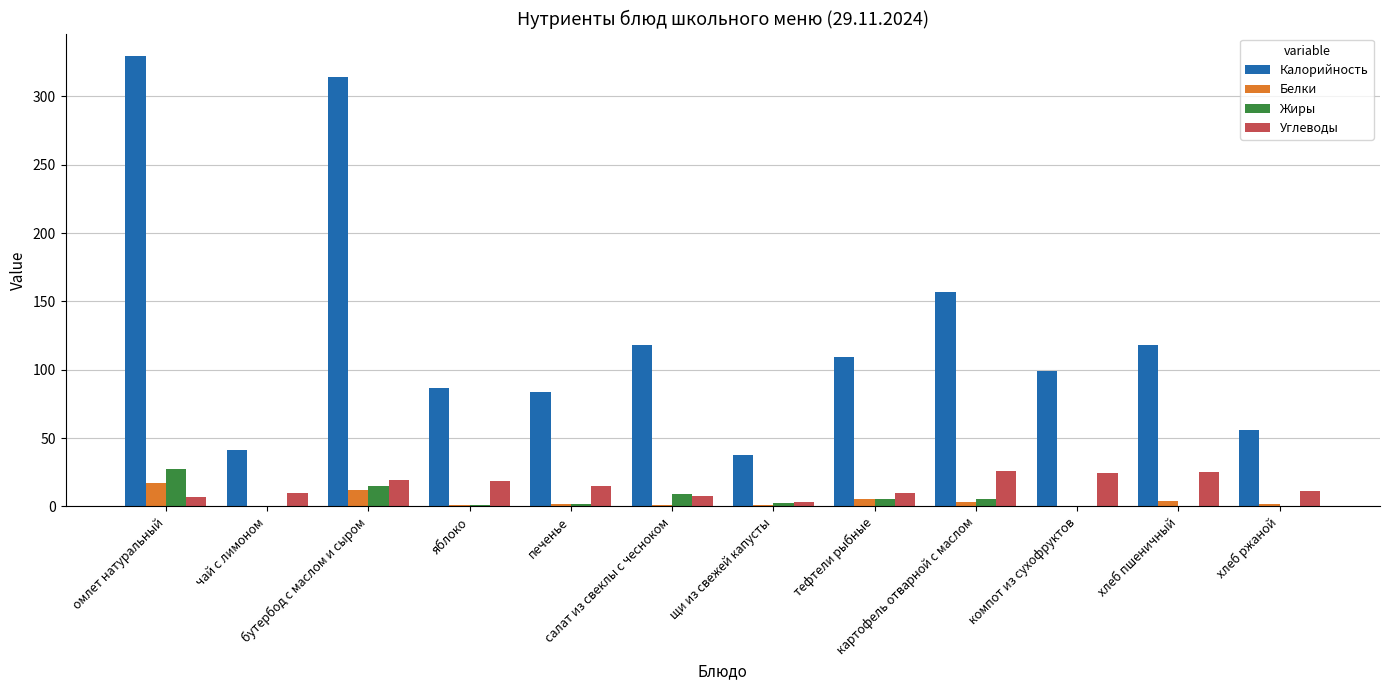

Which series has the largest total across all categories?

Калорийность